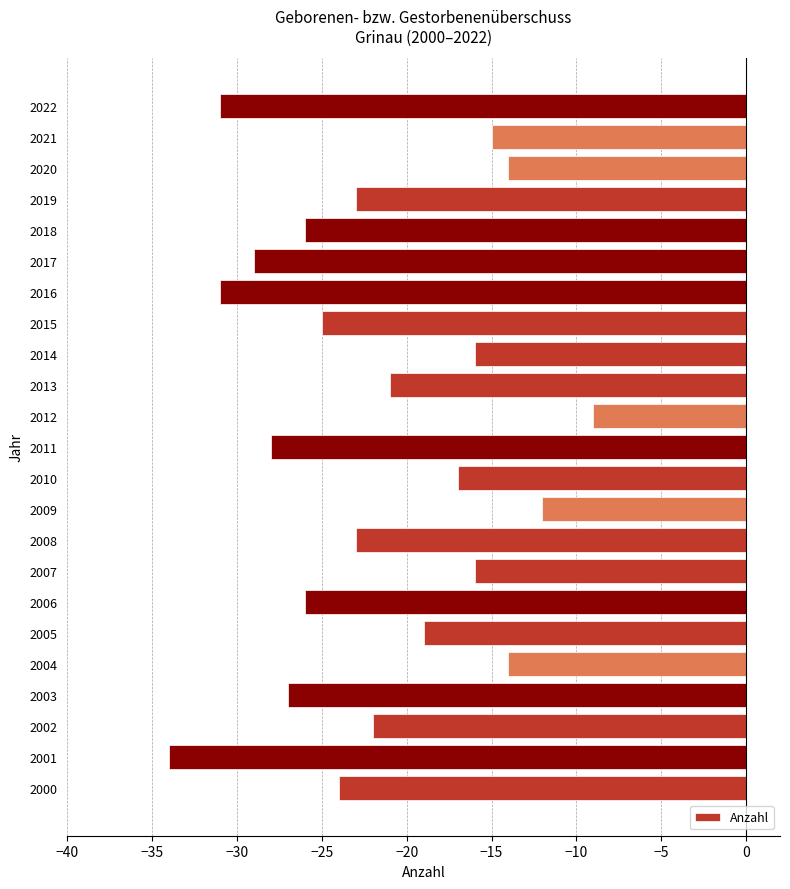

What is the change in value from 2005 to 2006?

-7